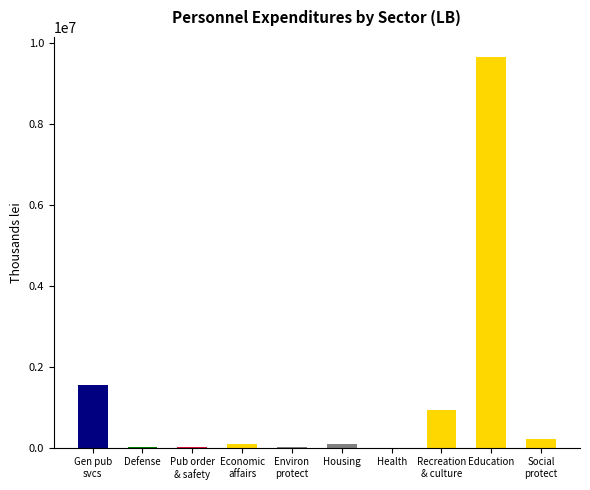

What is the greatest value displayed?

9667227.9